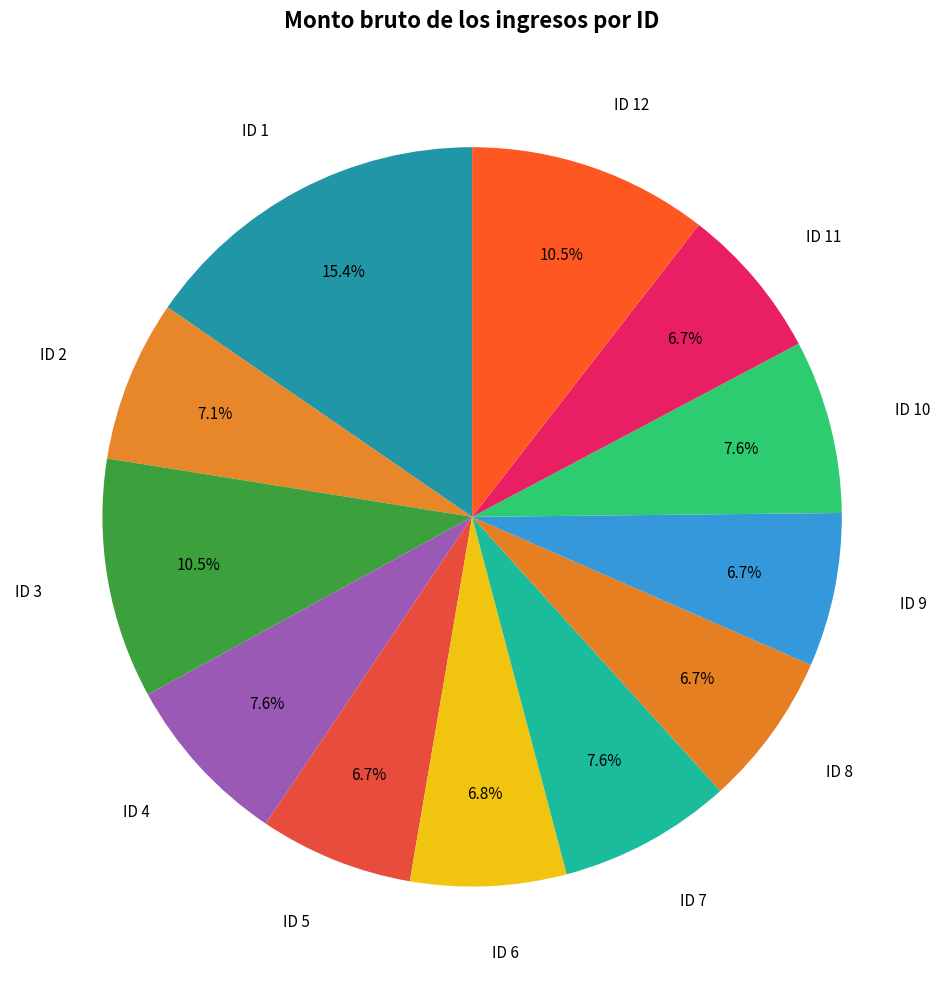

To the nearest percent, what percentage of the pie is ID 7?

8%